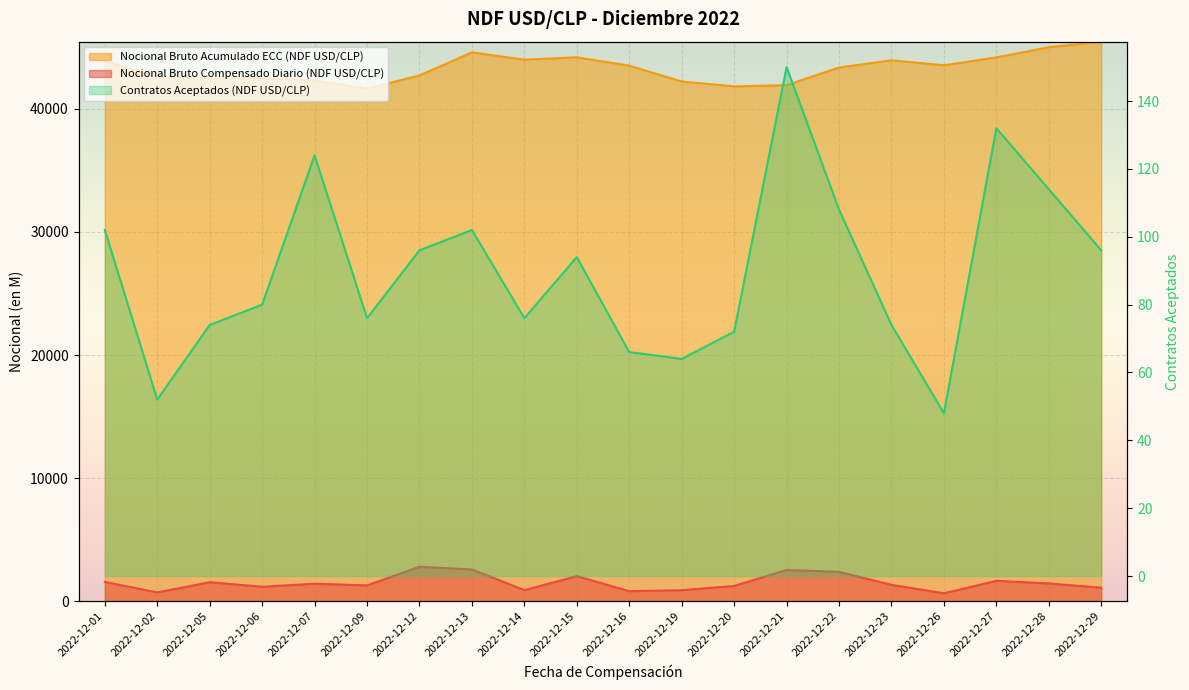

The value of Nocional Bruto Acumulado ECC (NDF USD/CLP) at 2022-12-02 is 10327.7. True or false?

False